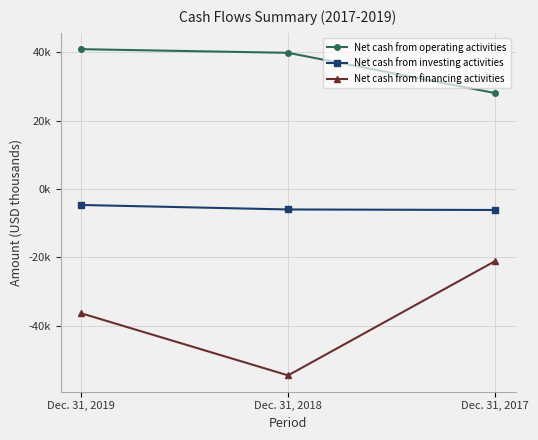

What is the value of the Net cash from operating activities point at the 1st from the left?

40917